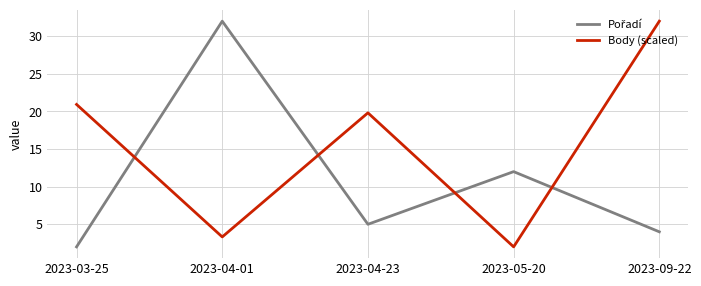

Where is the first local minimum for Body (scaled)?

2023-04-01